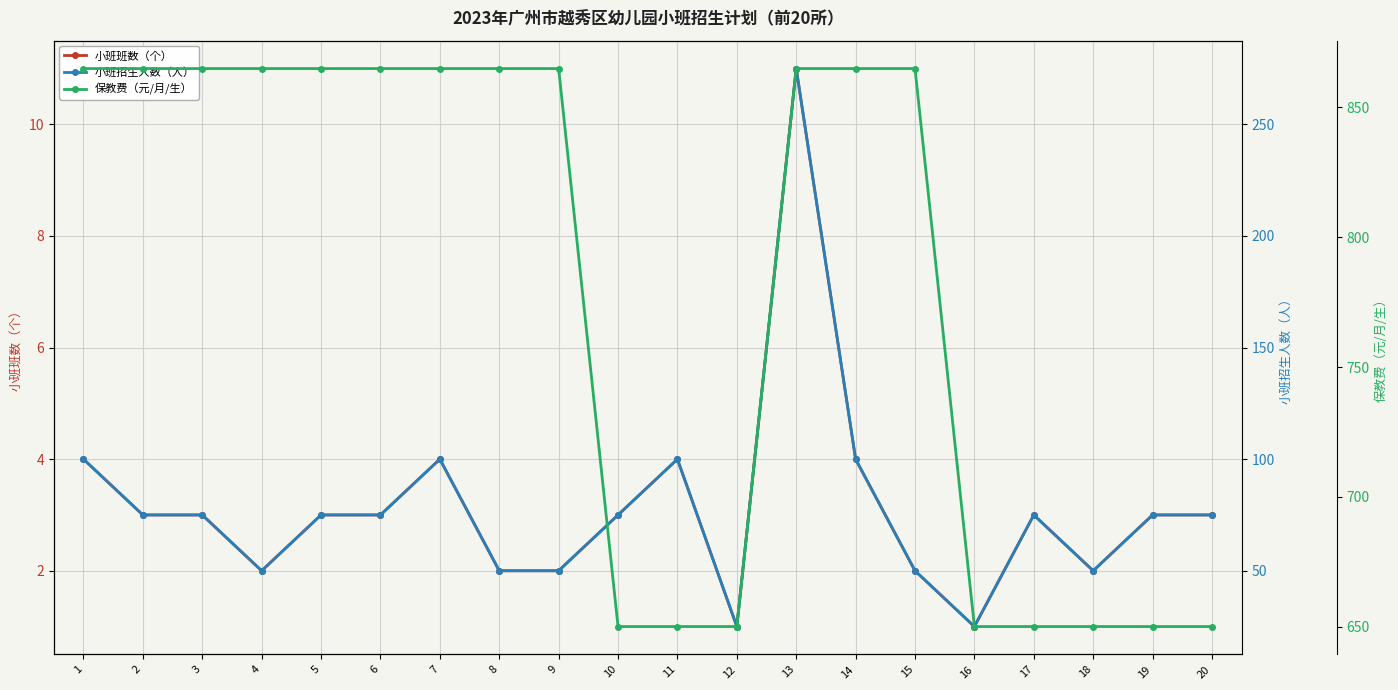

True or false: 保教费（元/月/生） and 小班班数（个） intersect in this chart.

False